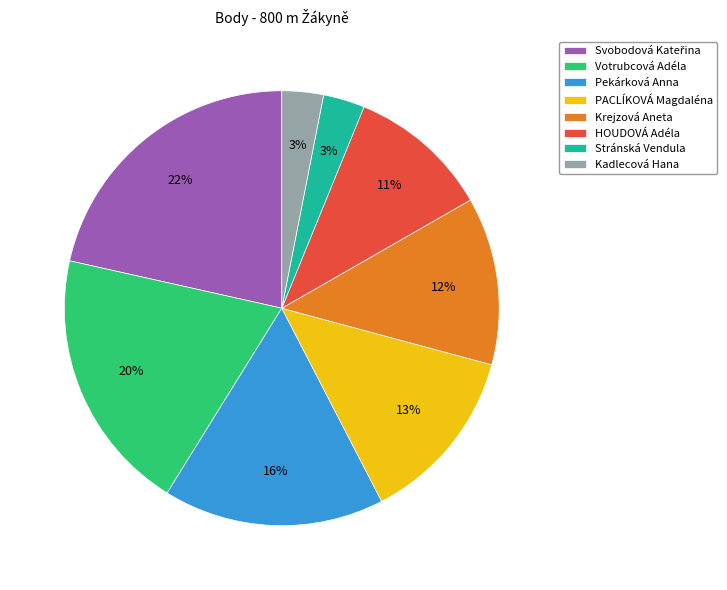

Does Kadlecová Hana account for over 50% of the chart?

No